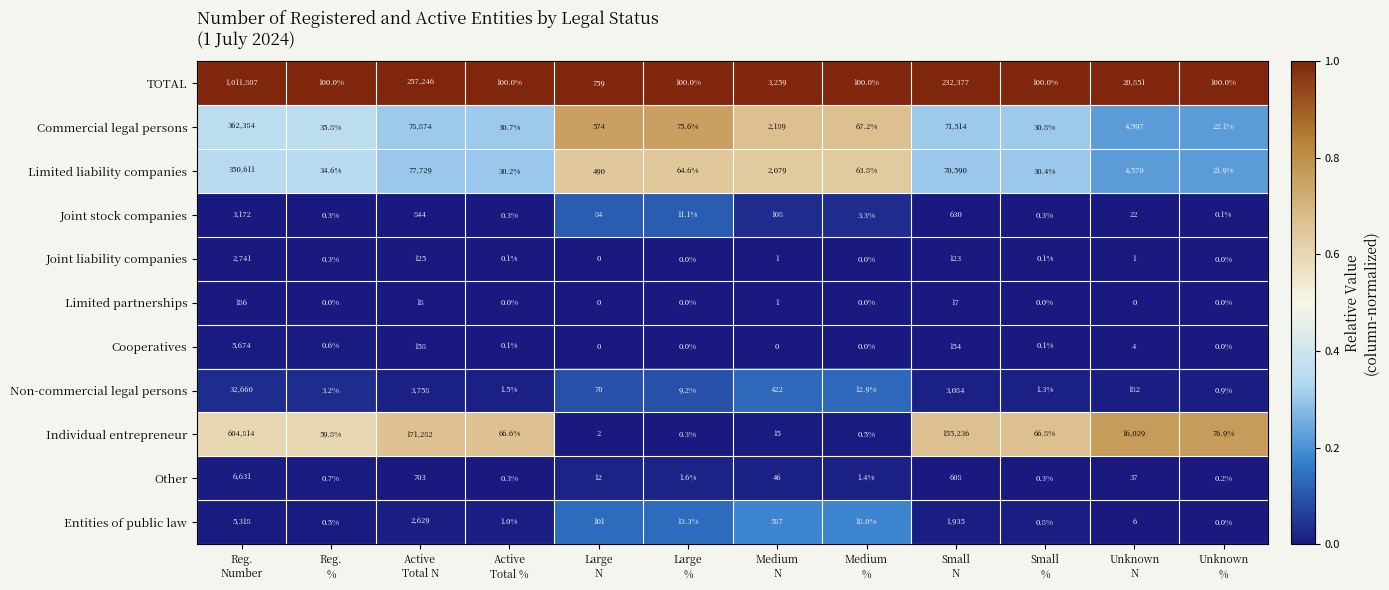

What is the sum of all Commercial legal persons values?

520394.2